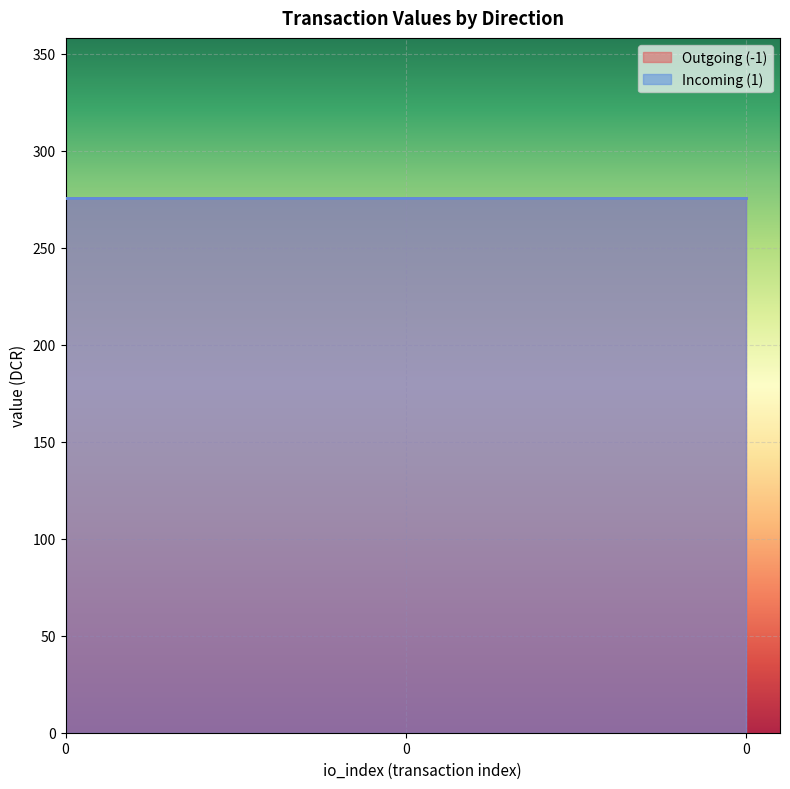

What value does the value series have at -1?

275.4